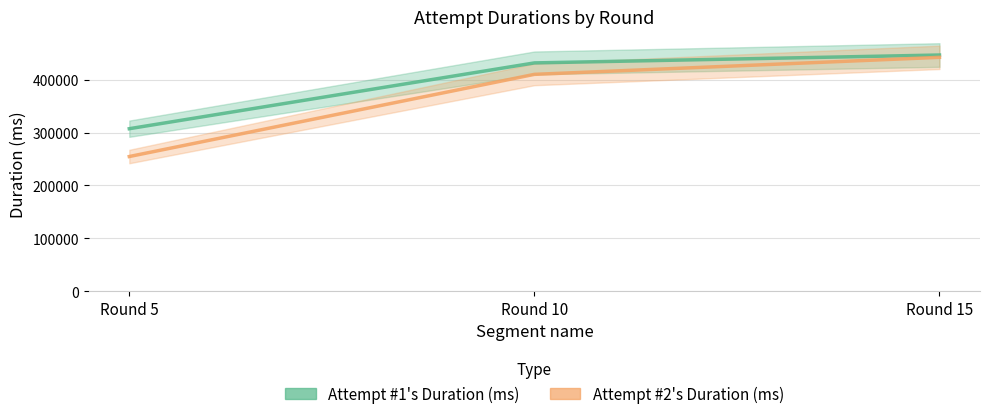

Which series has the largest total across all categories?

Attempt #1's Duration (ms)